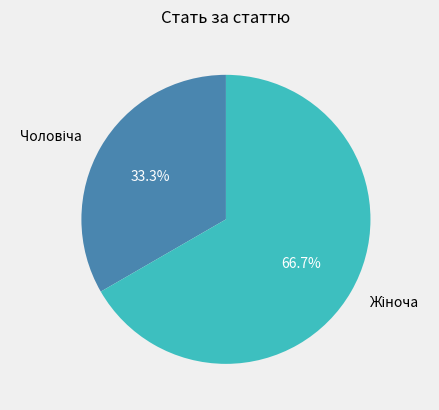

Does any single category account for the majority?

Yes